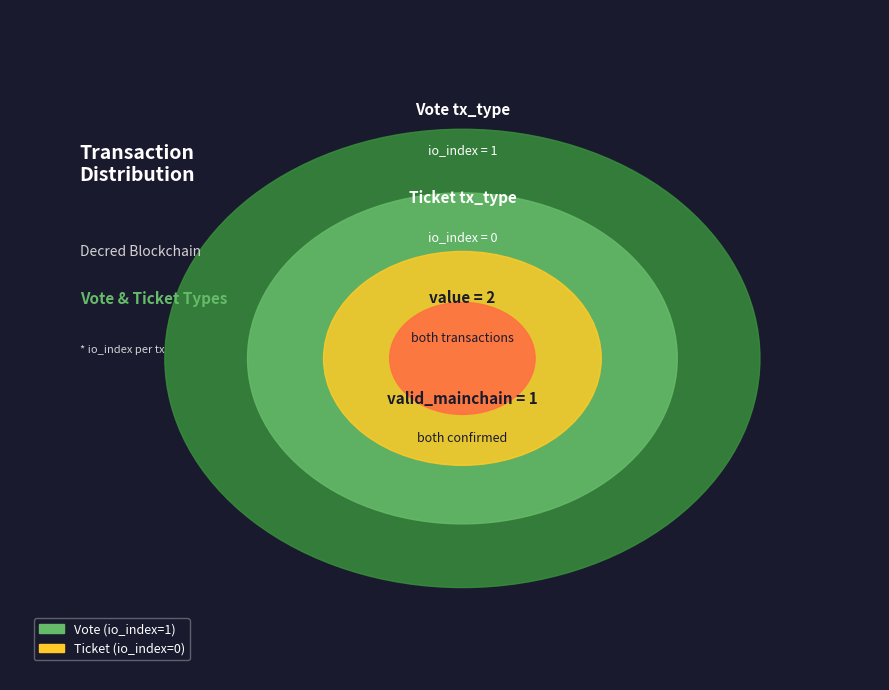

What is the largest slice in the pie chart?

Vote (io_index=1)